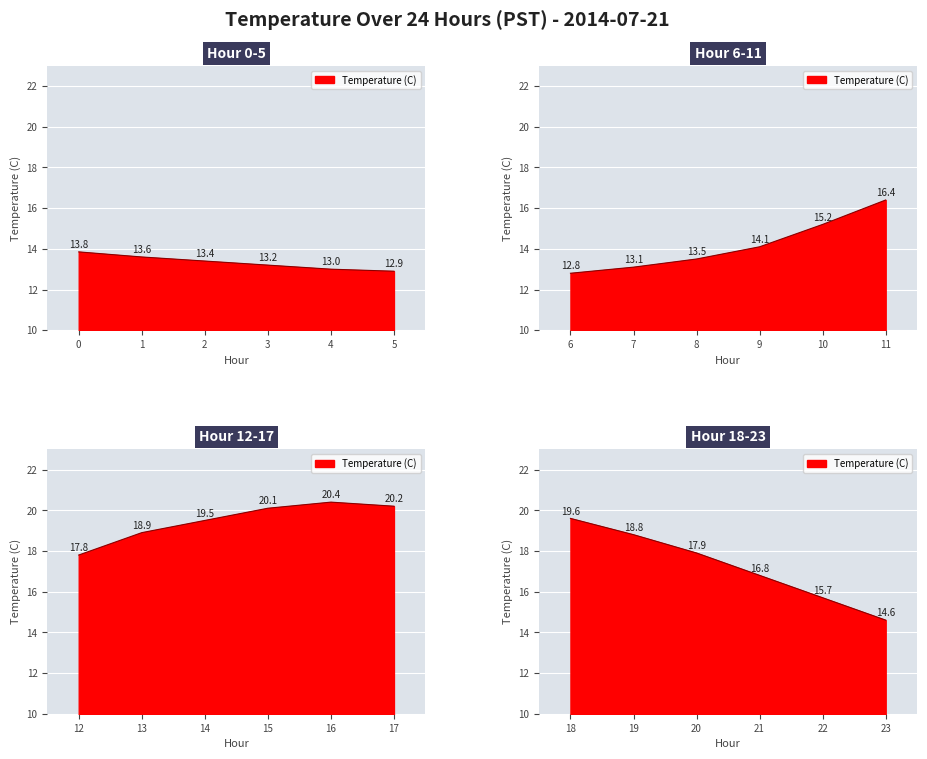

Reading left to right, what are all the values shown in this chart?

13.8	13.6	13.4	13.2	13.0	12.9	12.8	13.1	13.5	14.1	15.2	16.4	17.8	18.9	19.5	20.1	20.4	20.2	19.6	18.8	17.9	16.8	15.7	14.6